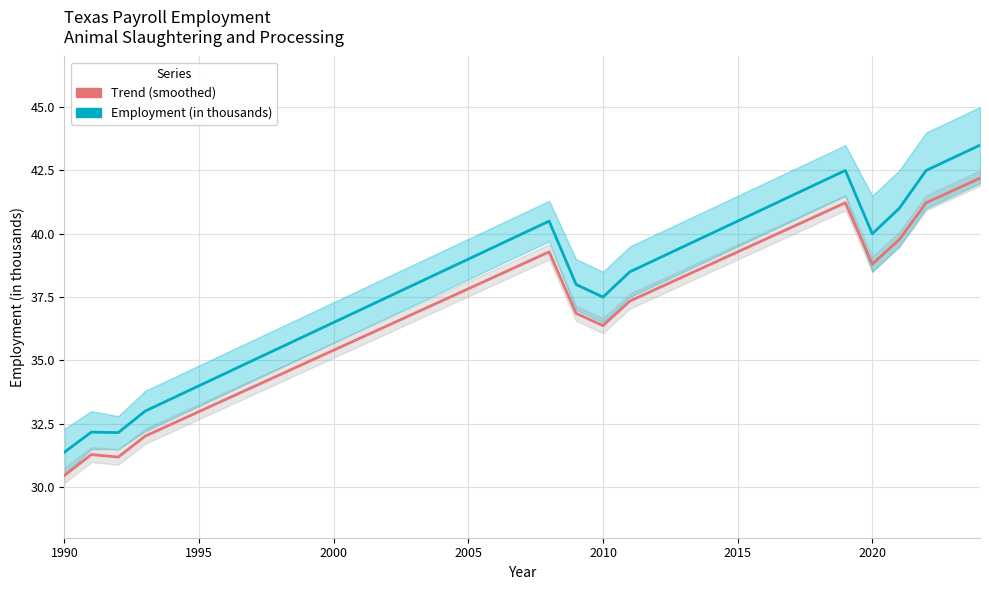

The value of Employment (in thousands) at 2020 is 21.6. True or false?

False